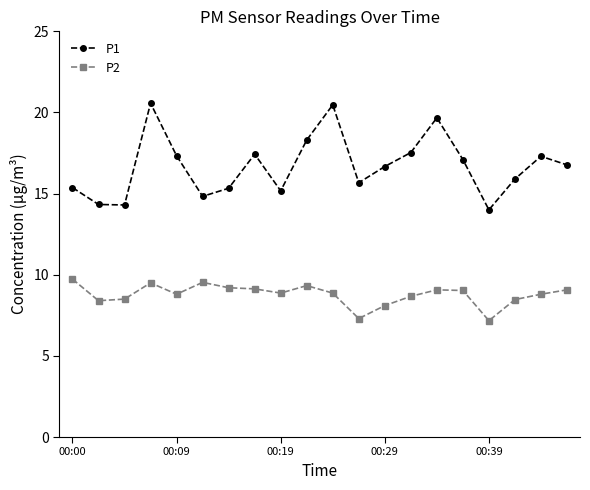

What is the difference between the second highest and second lowest values in the P2 series?

2.2